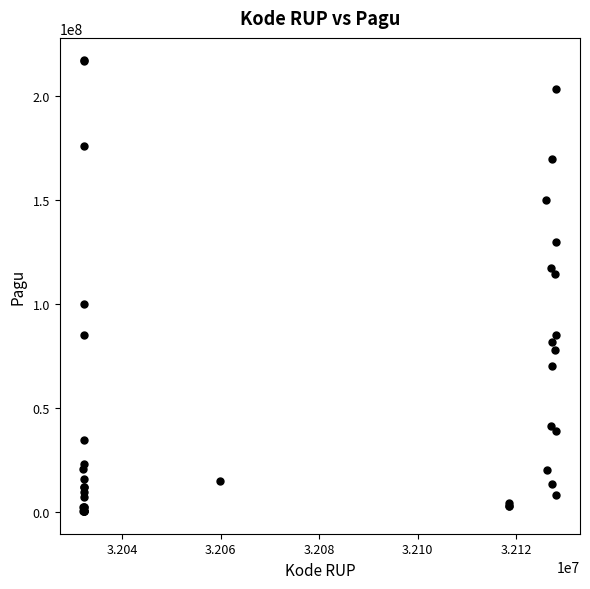

What Y value in the scatter plot is closest to 108830000?

114296000